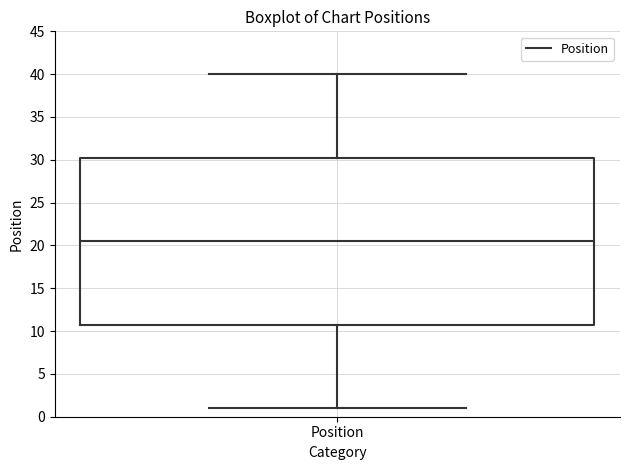

Where does the median line of the box for Position sit on the y-axis? The values are not printed on the chart, so give them approximately, as read against the axis.

20.5